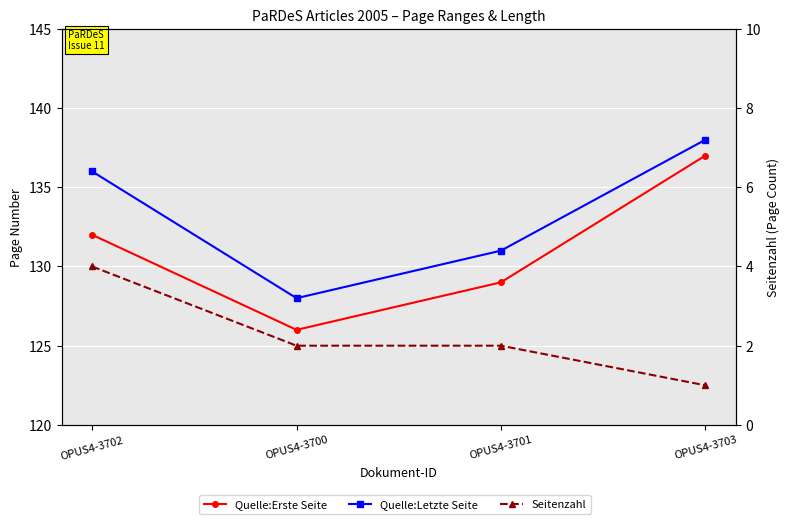

What is the highest value of the Quelle:Erste Seite series?

137